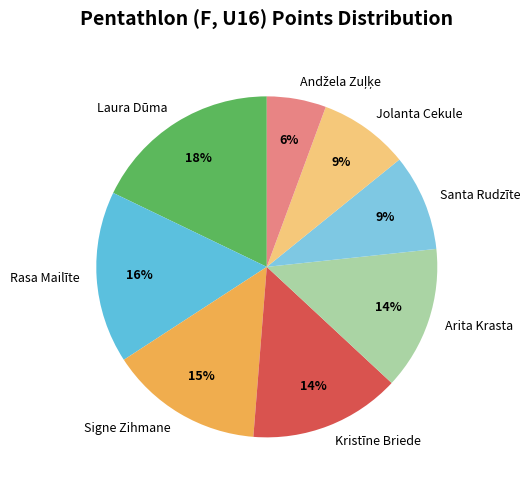

Does Jolanta Cekule account for over 50% of the chart?

No